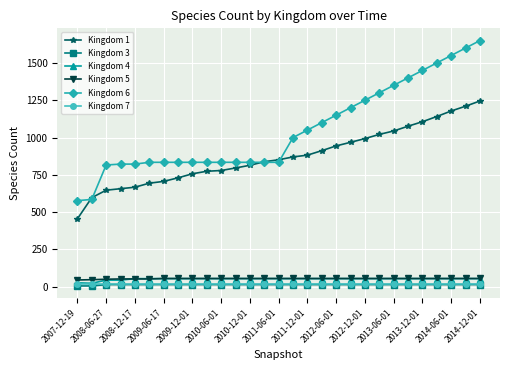

Does the chart display data point markers on the line(s)?

Yes